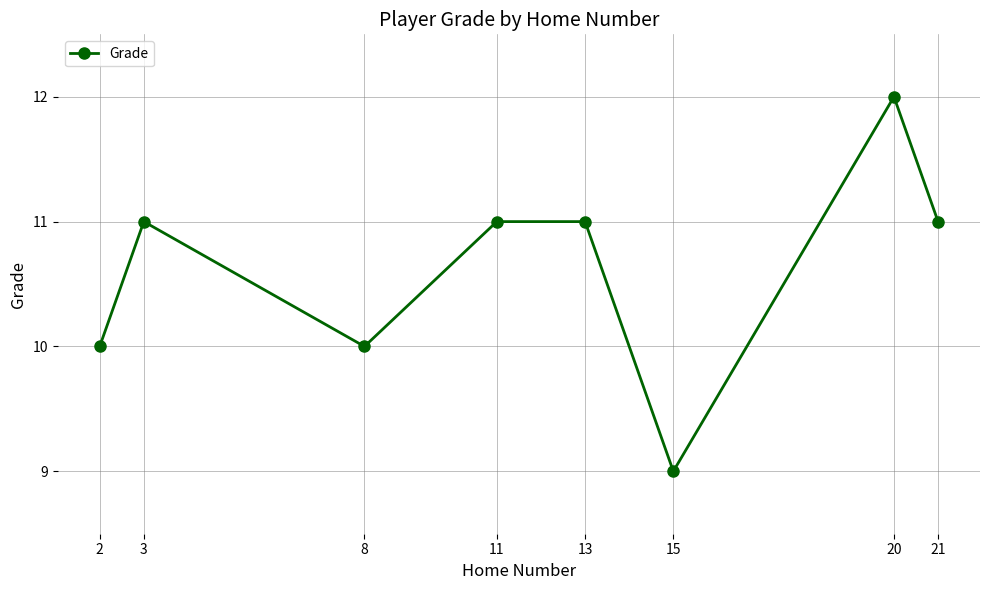

Reading left to right, what are all the values shown in this chart?

10	11	10	11	11	9	12	11